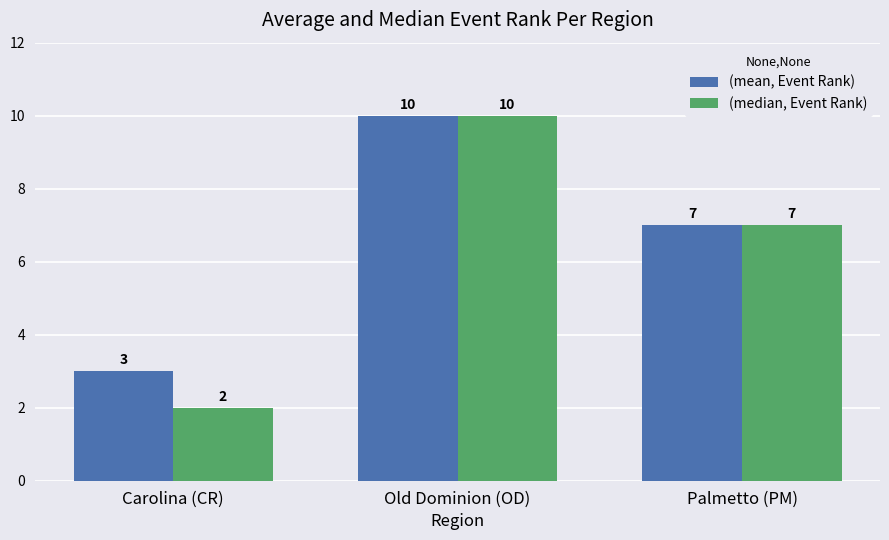

Which series changed the most between Carolina (CR) and Palmetto (PM)?

(median, Event Rank)